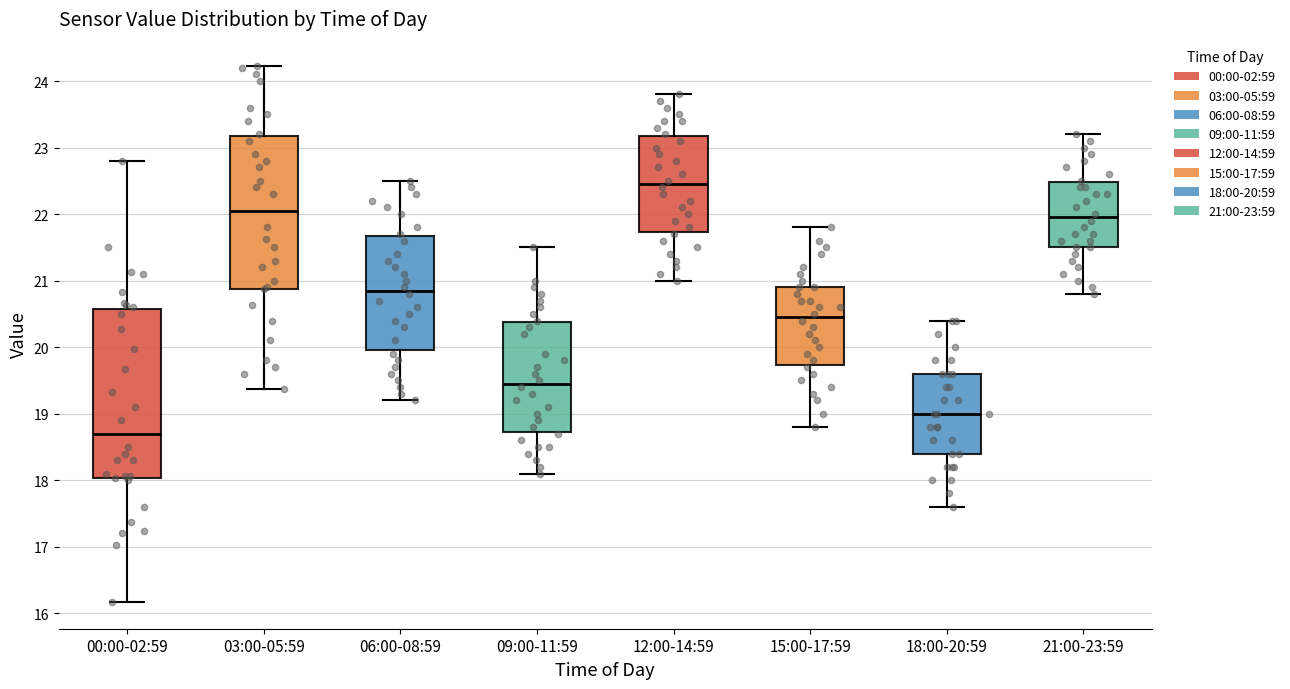

Comparing the boxes themselves (not the whiskers), which one is the tallest?

00:00-02:59